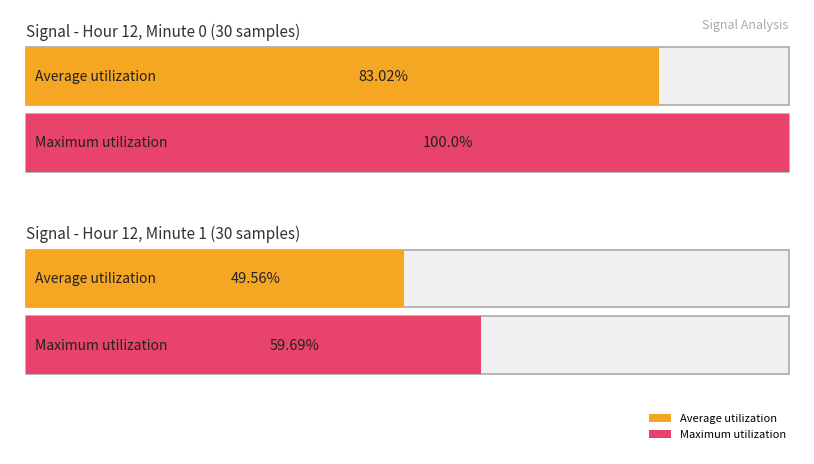

Between 32 and 22, which is larger?

32